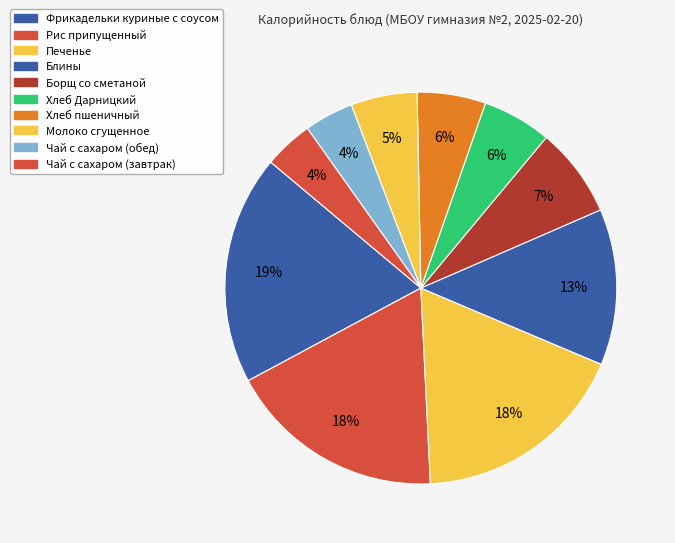

Count the number of slices in the pie.

10